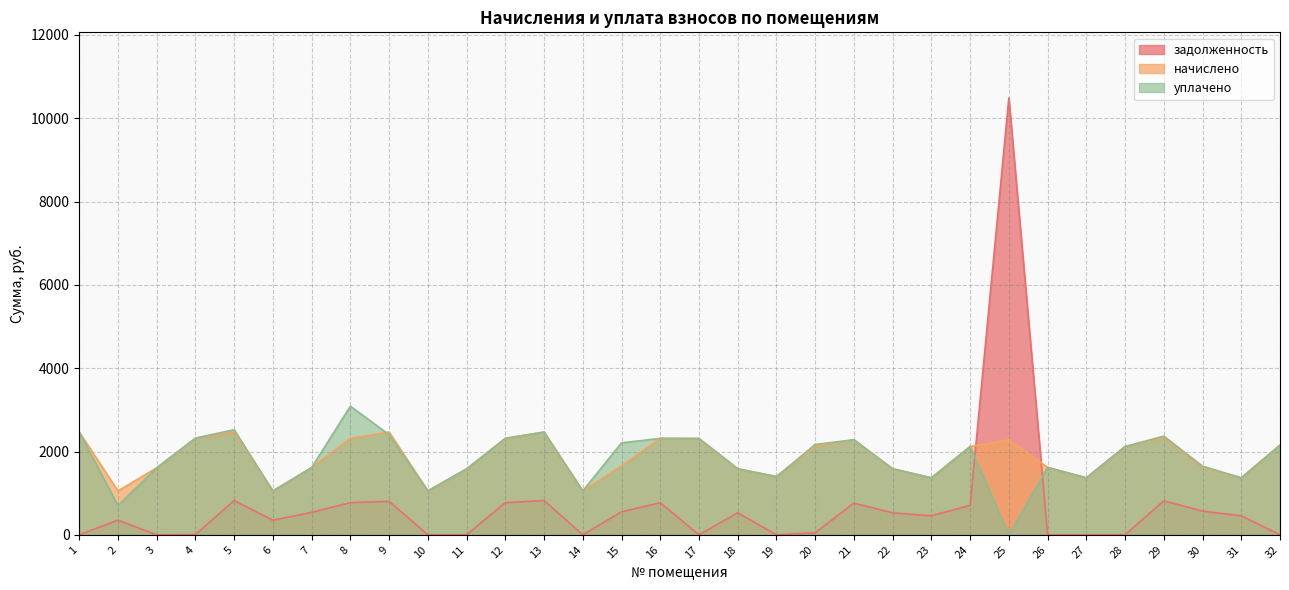

What are all the series names shown in the legend?

задолженность, начислено, уплачено